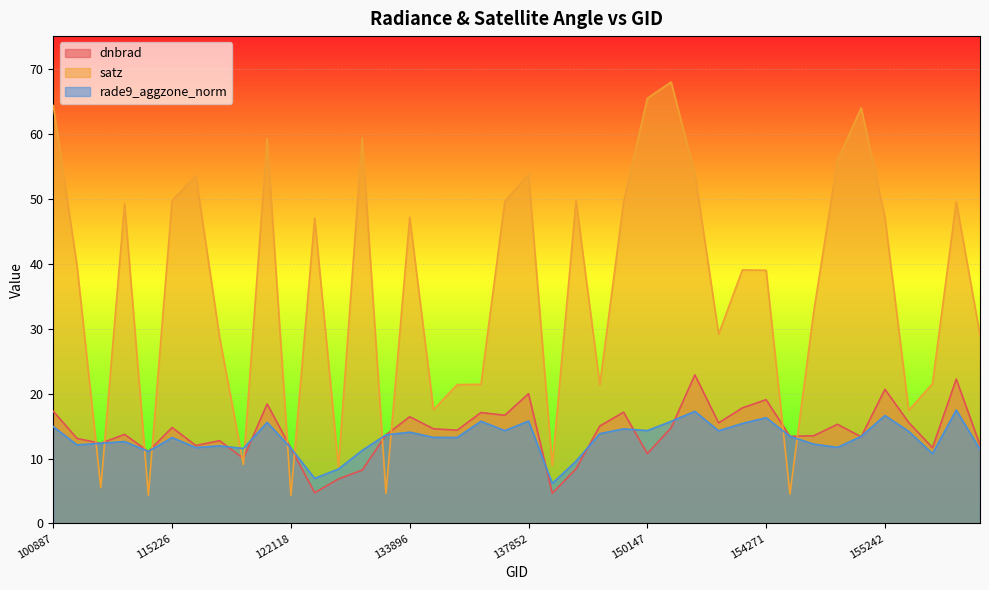

Which series has the largest total across all categories?

satz